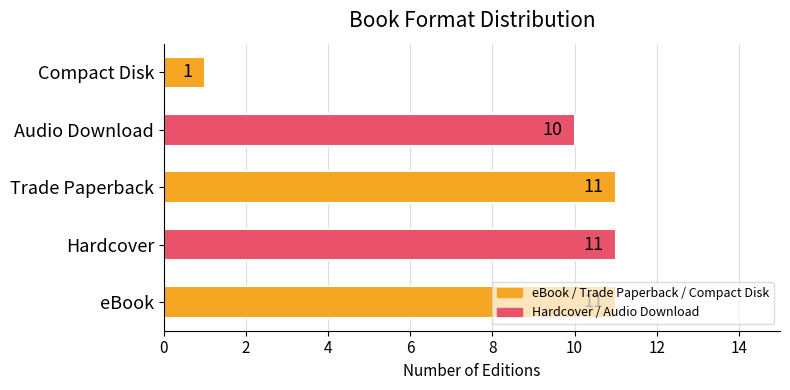

What is the average value?

9